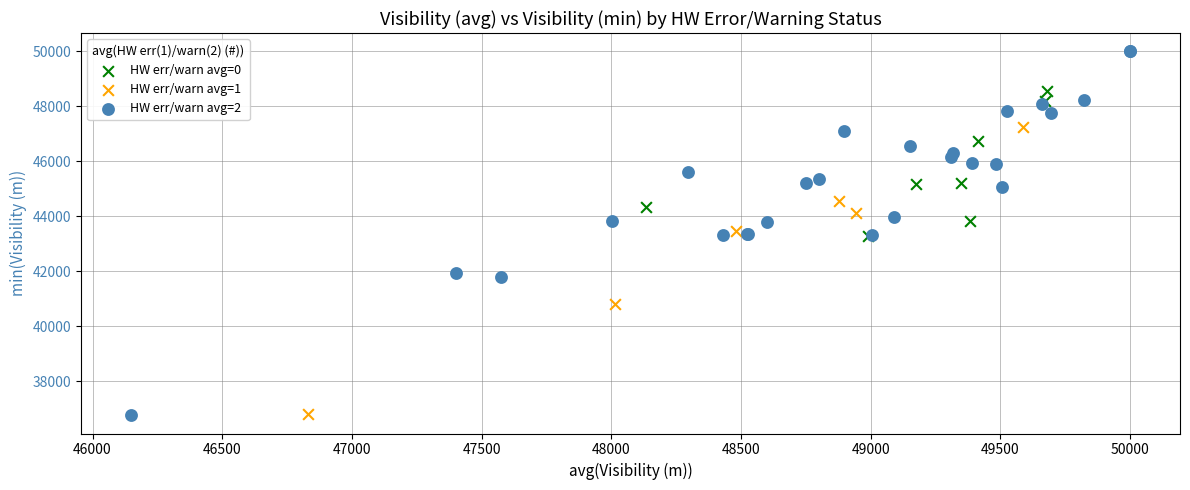

Which series has the largest Y range (max minus min)?

HW err/warn avg=2